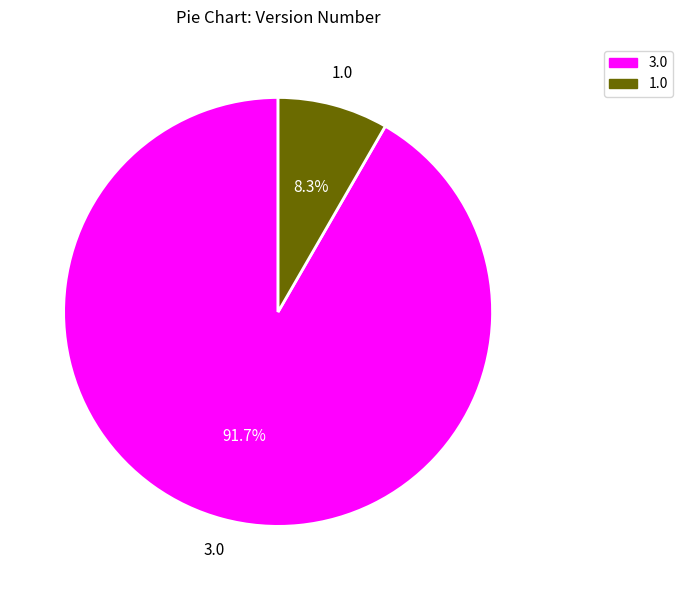

Which has a higher value, 1.0 or 3.0?

3.0